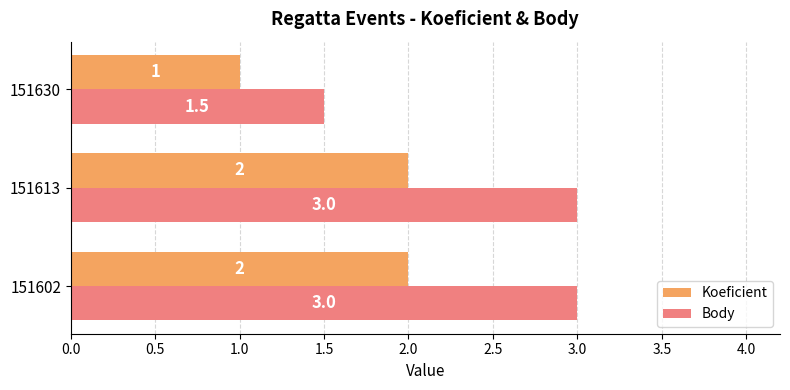

The Body series shows 3.0 at 151613. True or false?

True